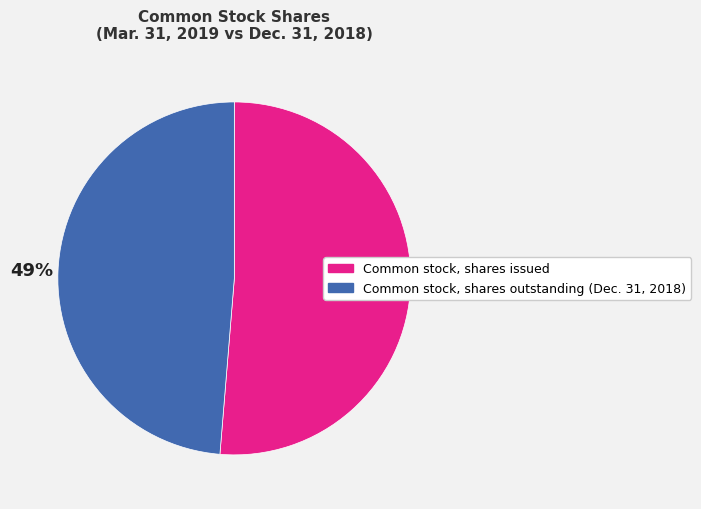

Which has a higher value, Common stock, shares outstanding (Dec. 31, 2018) or Common stock, shares issued?

Common stock, shares issued